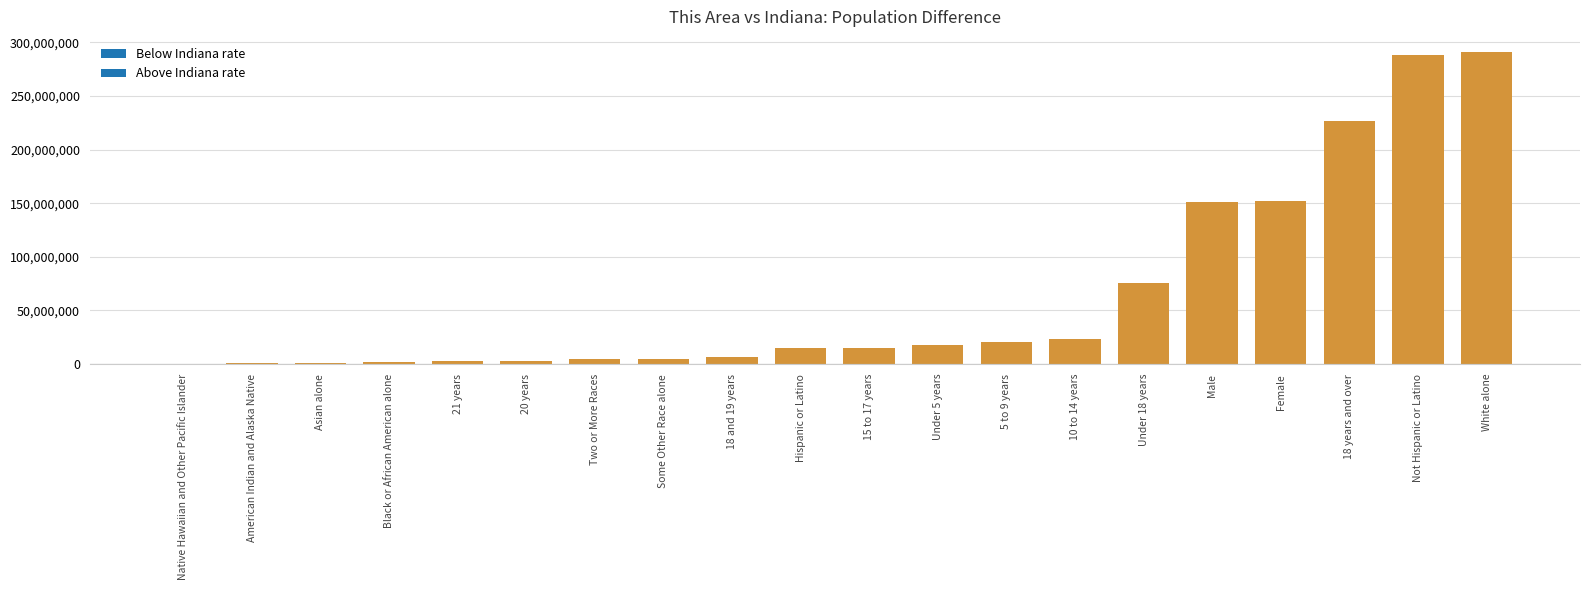

Which has a higher value, Male or 15 to 17 years?

Male